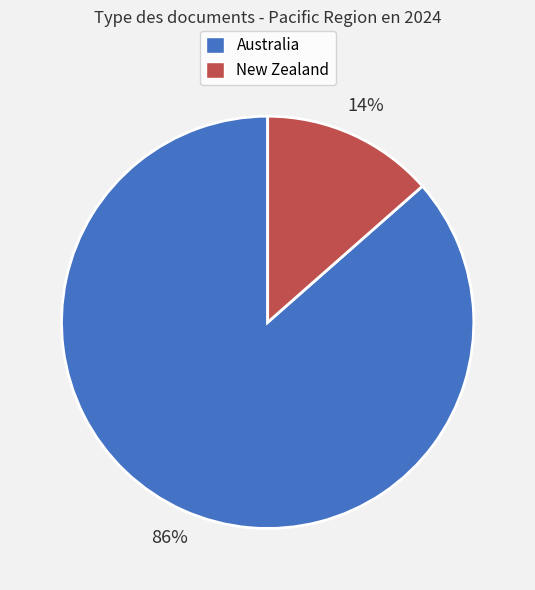

The New Zealand slice represents 14% of the pie. True or false?

True